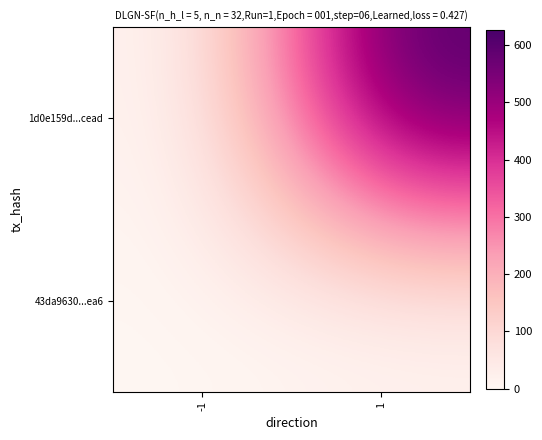

Between -1 and 1, which is larger?

1